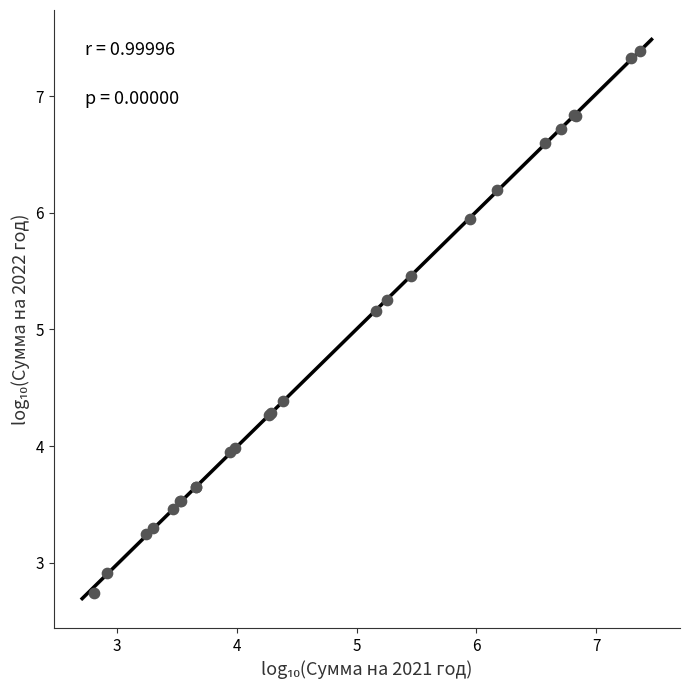

What Y value in the scatter plot is closest to 5?

5.2